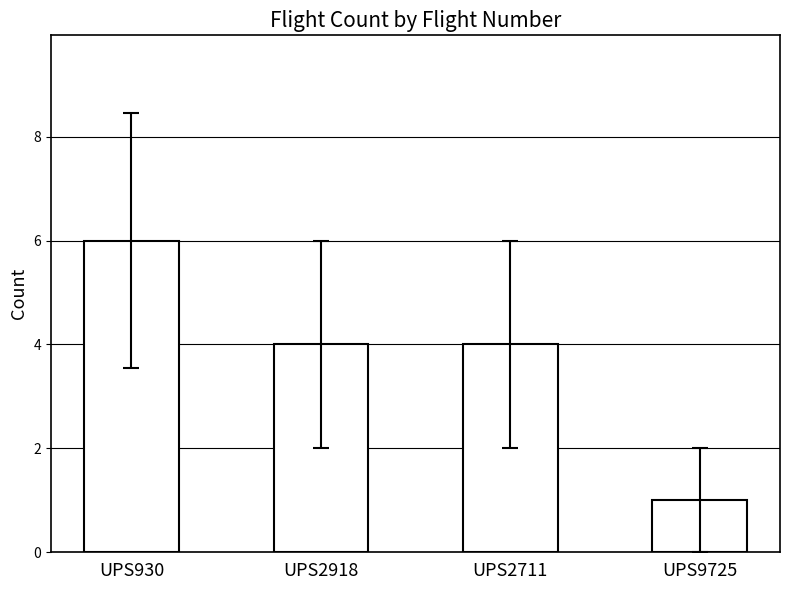

Reading left to right, what are all the values shown in this chart?

UPS930=6	UPS2918=4	UPS2711=4	UPS9725=1